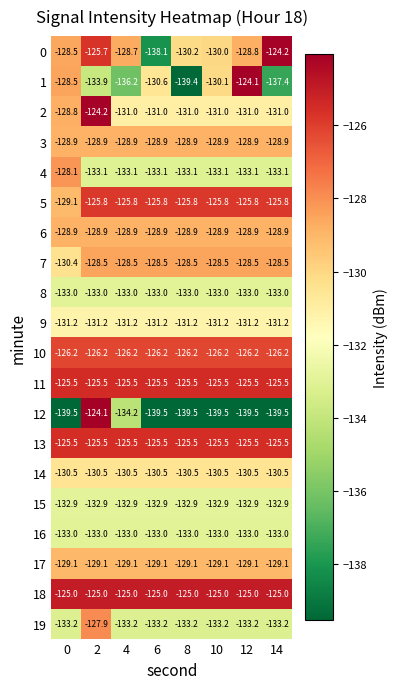

Which series has the largest total across all categories?

18